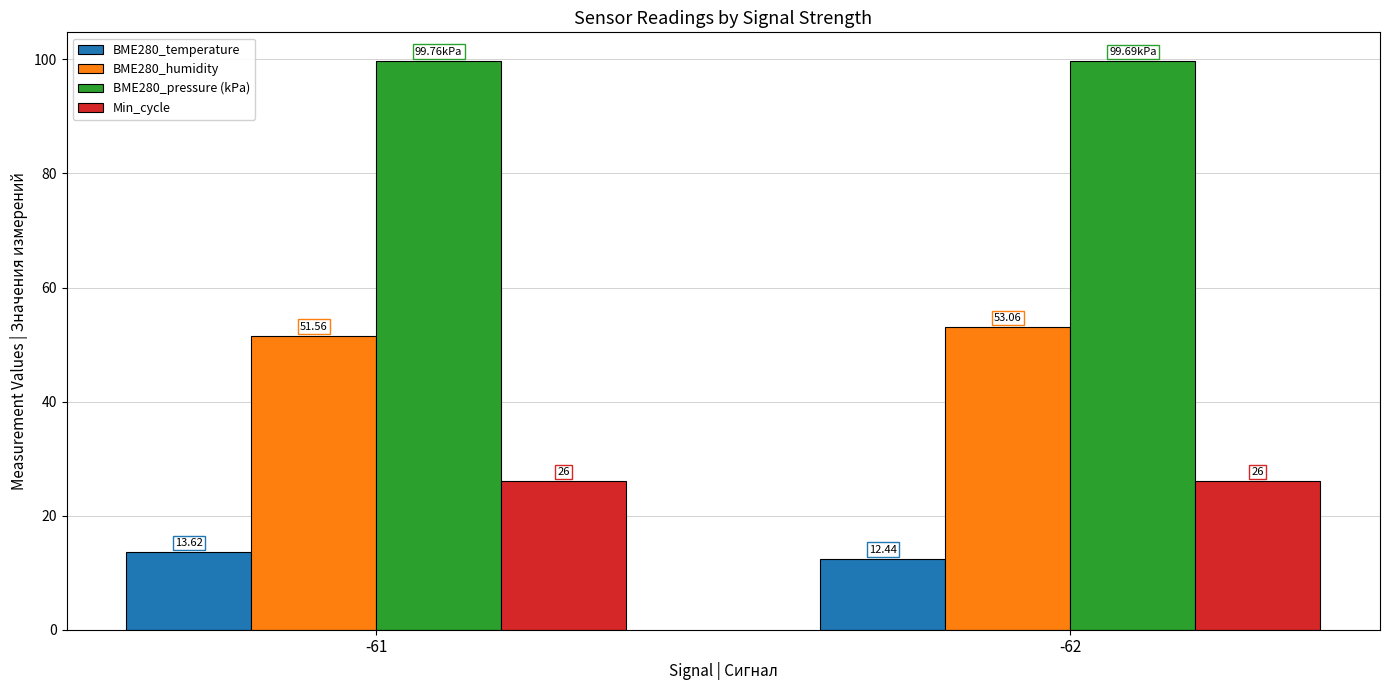

What is the greatest value displayed?

99.8